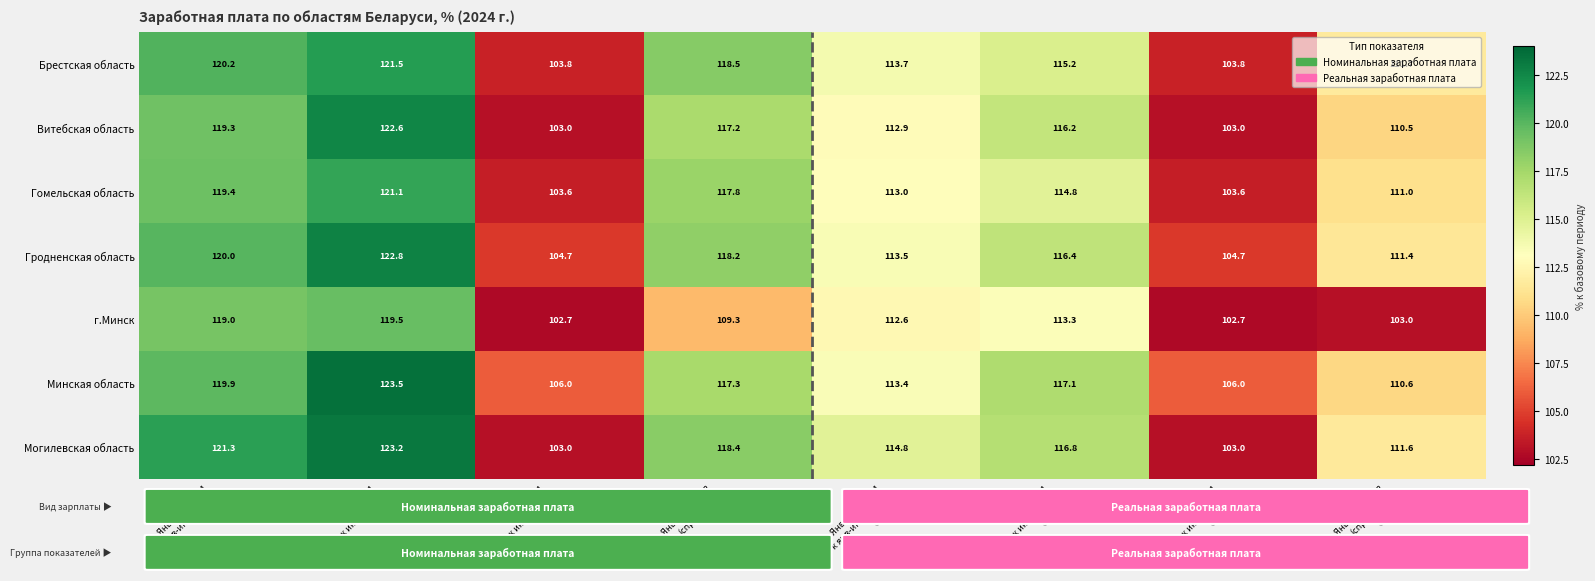

What is the greatest value displayed?

123.5